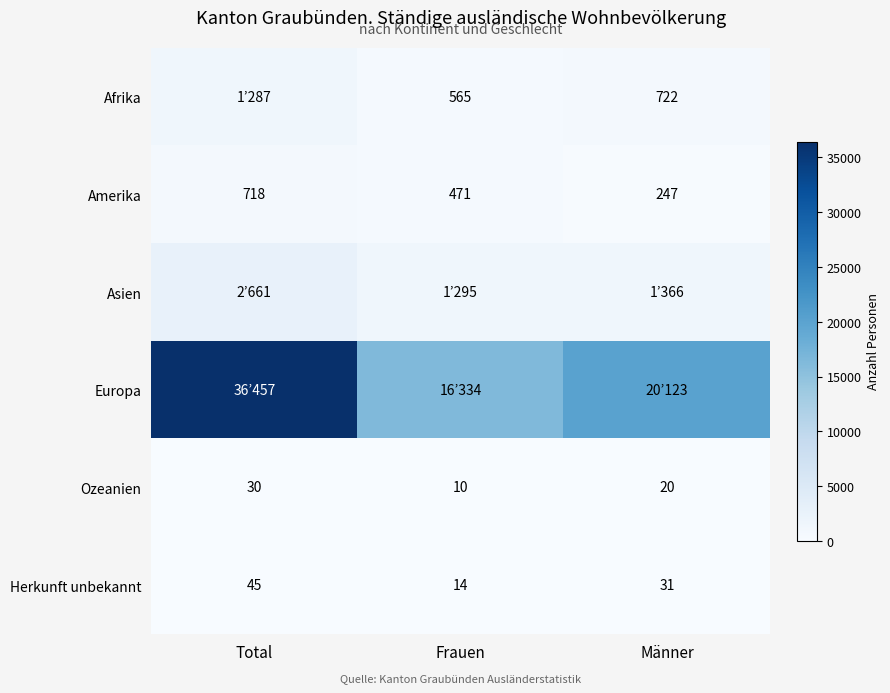

List the labels in order of Amerika value, smallest first.

Männer, Frauen, Total